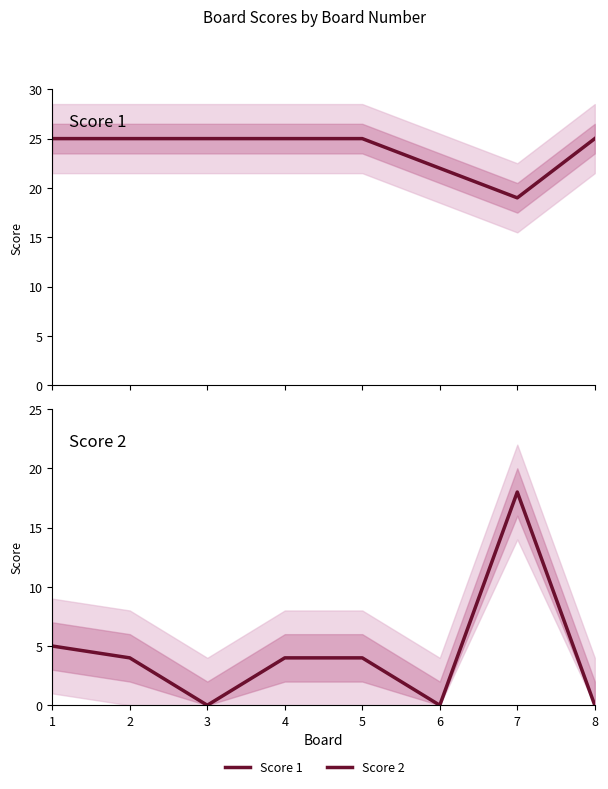

True or false: Score 1 has more than 0 points higher than both neighbors.

False